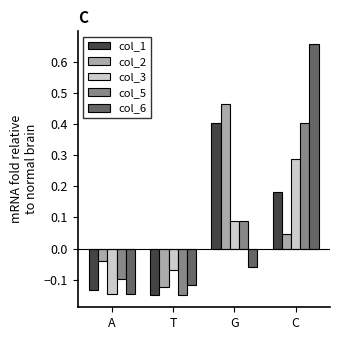

What is the label of the 3rd bar from the left?

G